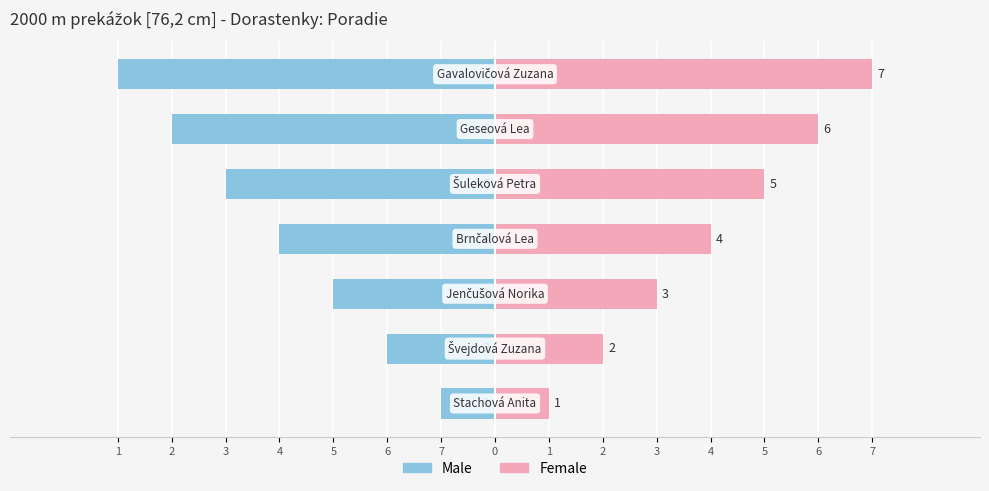

Rank the categories by Male value from lowest to highest.

1, 2, 3, 4, 5, 6, 7